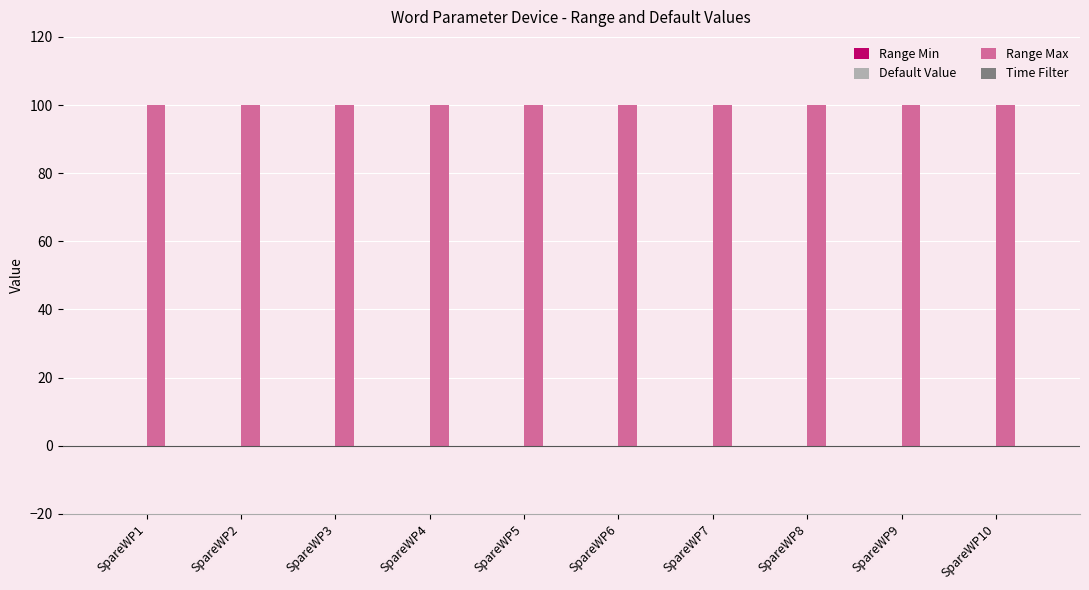

How many bars are there in total?

40